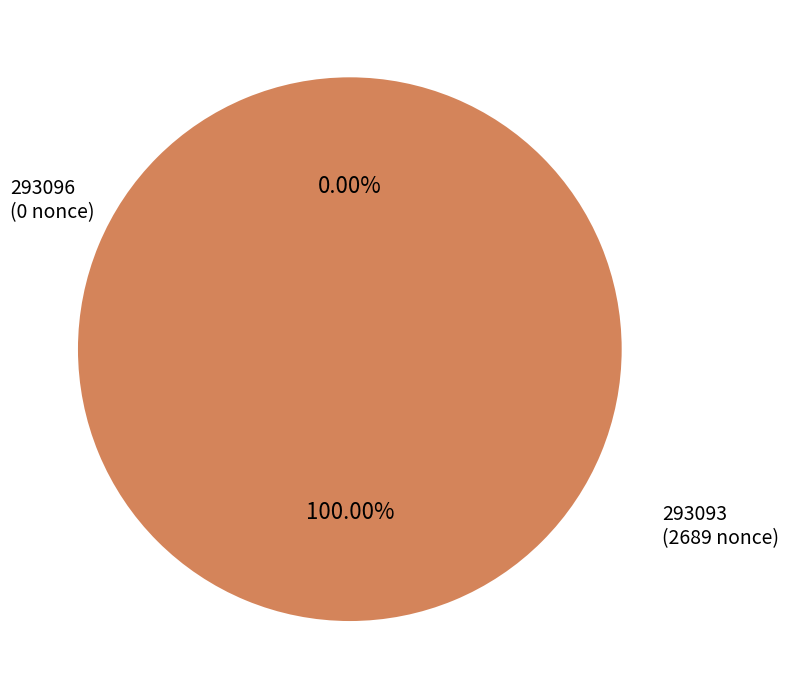

Is there any slice that represents more than half of the pie?

Yes